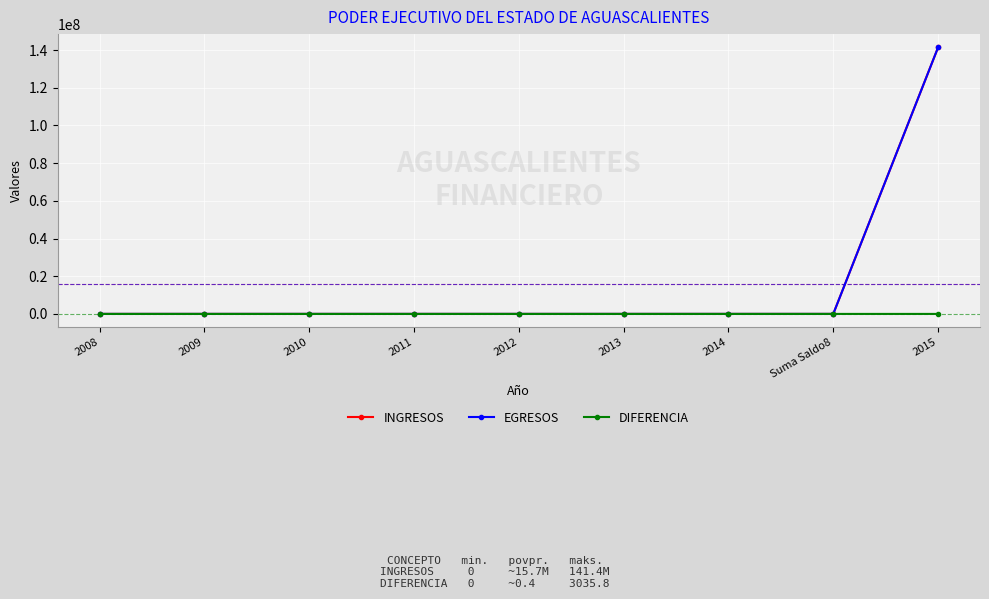

What position from the right is 2013?

4